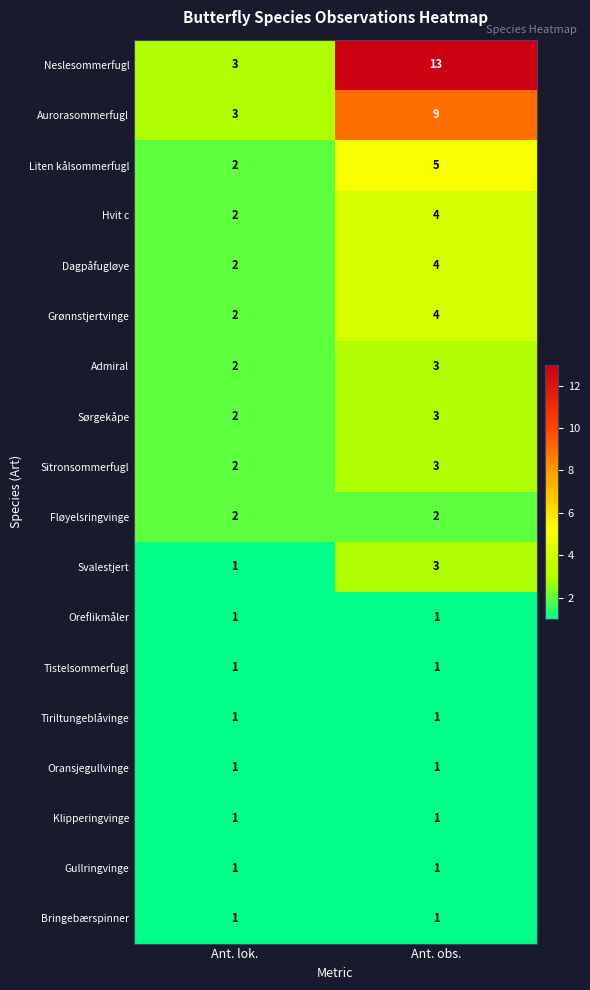

At how many categories does at least one series exceed 1?

2